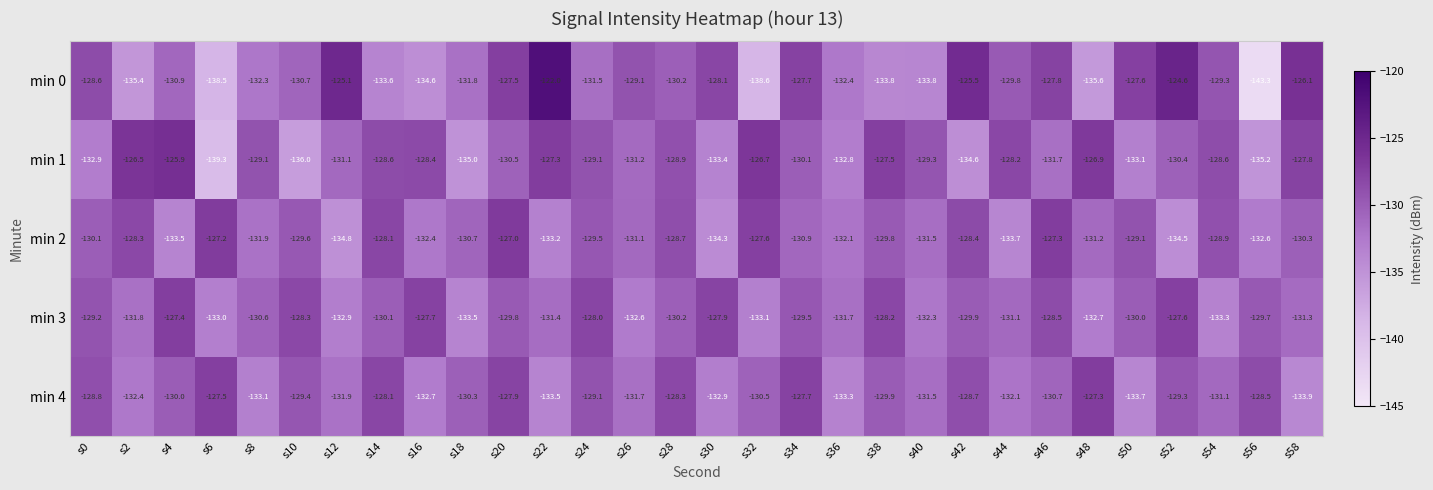

Is it true that min 1 equals -130.1 at s34?

True